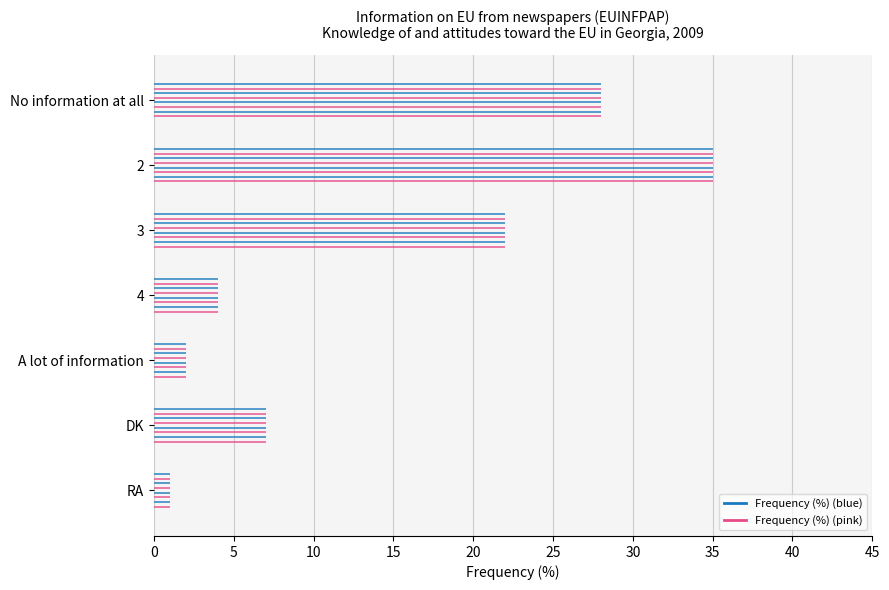

What is the value of the 5th bar from the left?

2